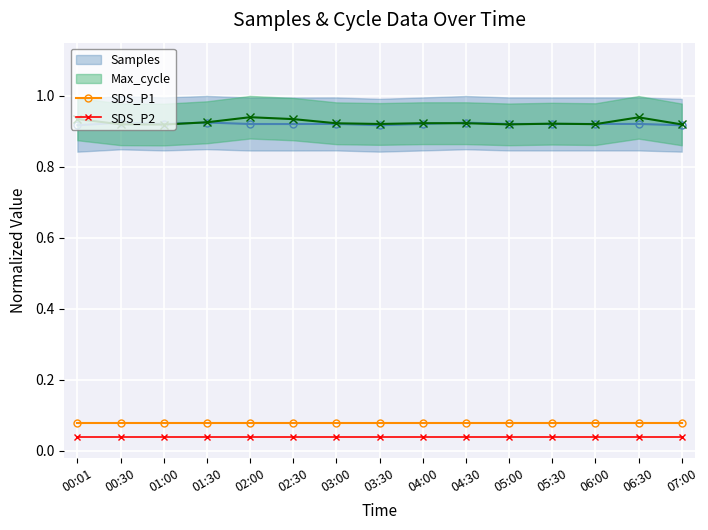

Is it true that SDS_P1 equals 0.1 at 03:00?

True